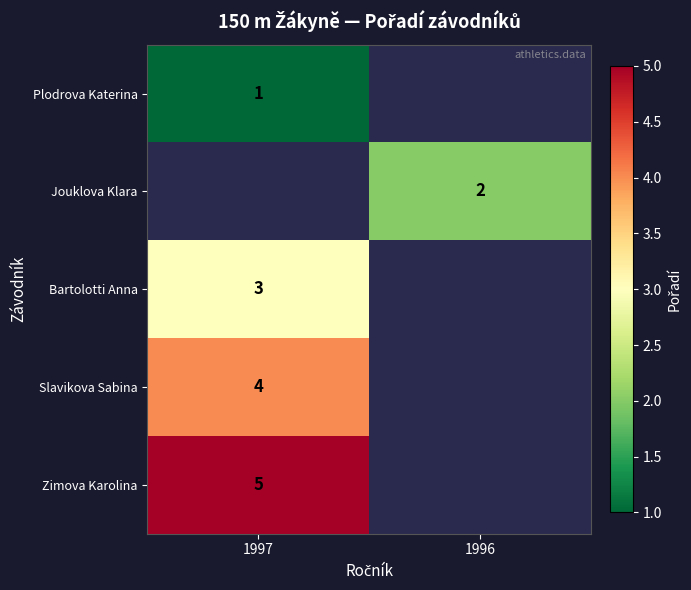

The Bartolotti Anna series shows 5 at 1997. True or false?

False